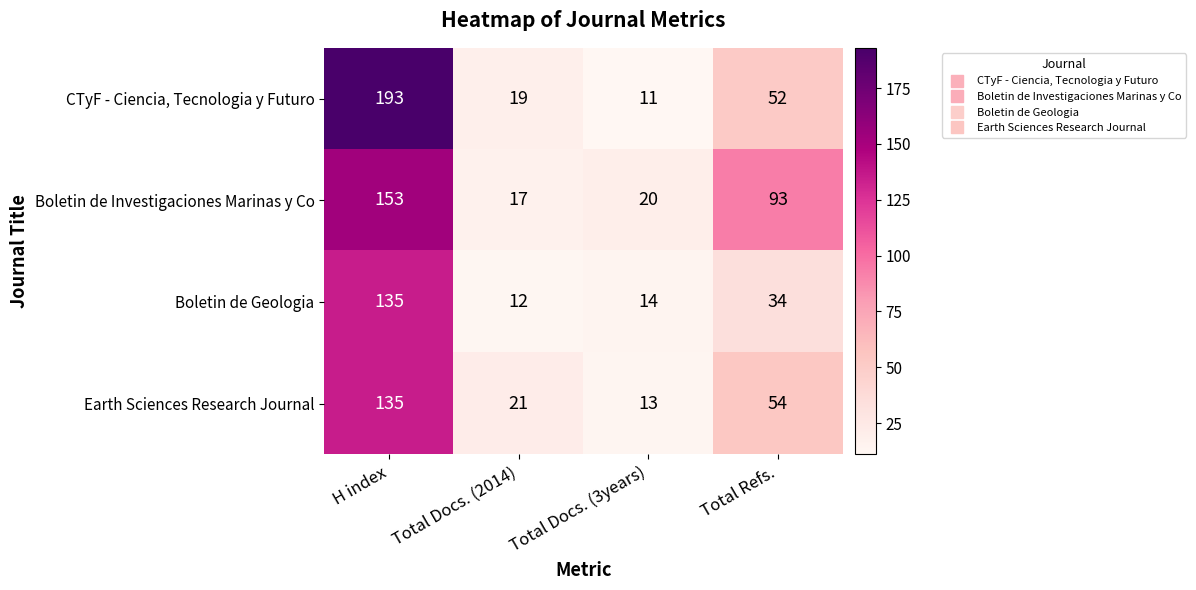

What is the sum of the Earth Sciences Research Journal values at H index and Total Docs. (2014)?

156